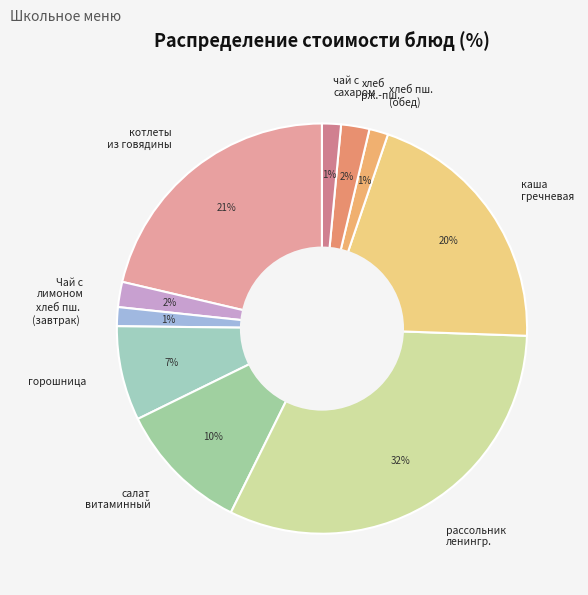

What is the largest slice in the pie chart?

рассольник ленингр.